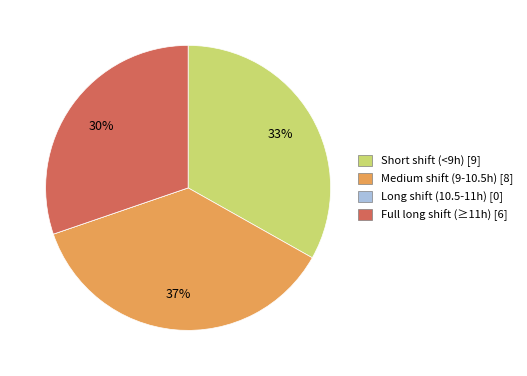

Does any single category account for the majority?

No